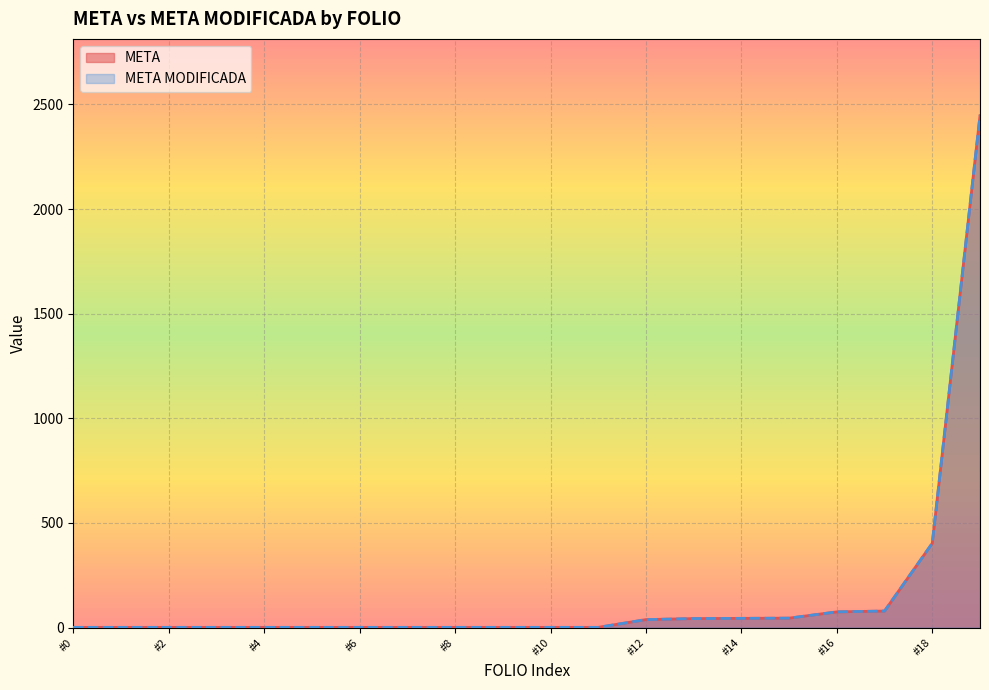

At how many categories does at least one series exceed 1567?

1